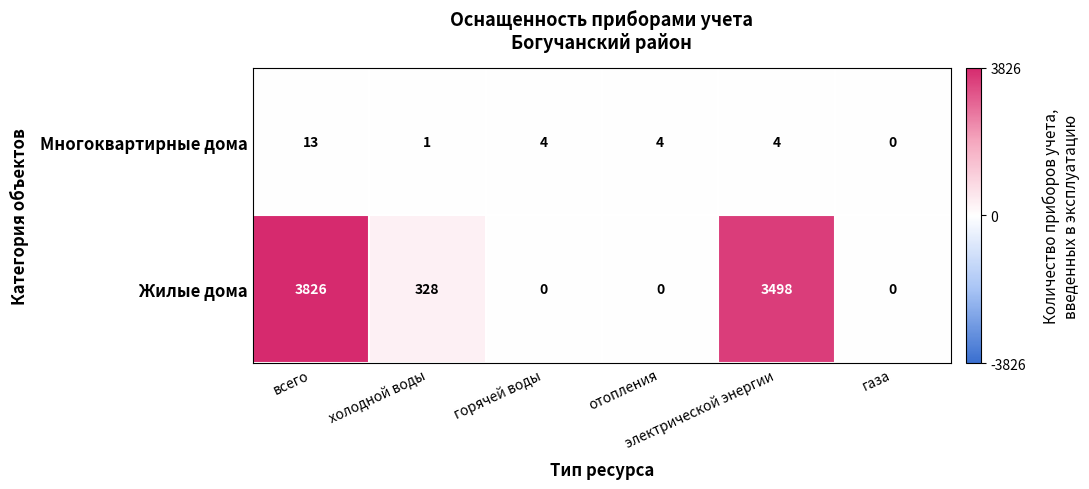

What is the highest value of the Жилые дома series?

3826